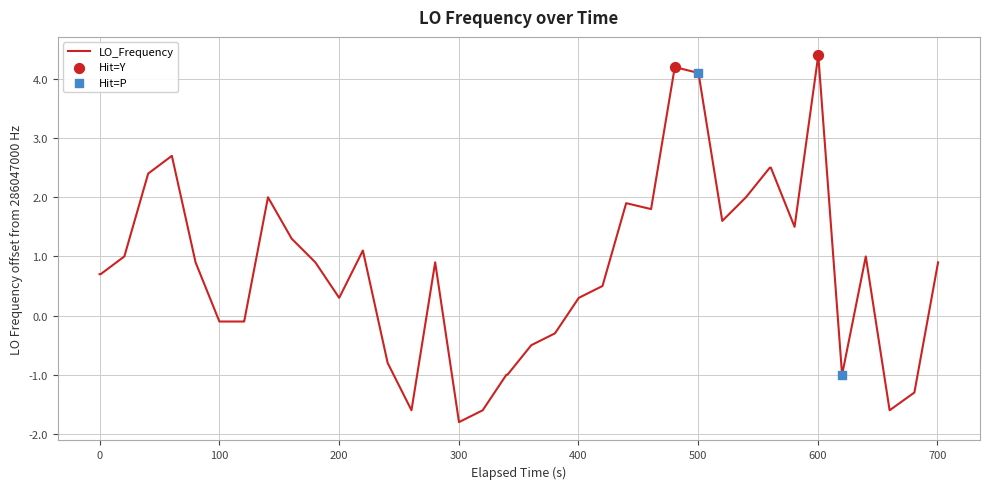

What is the difference between the maximum and minimum values?

6.2